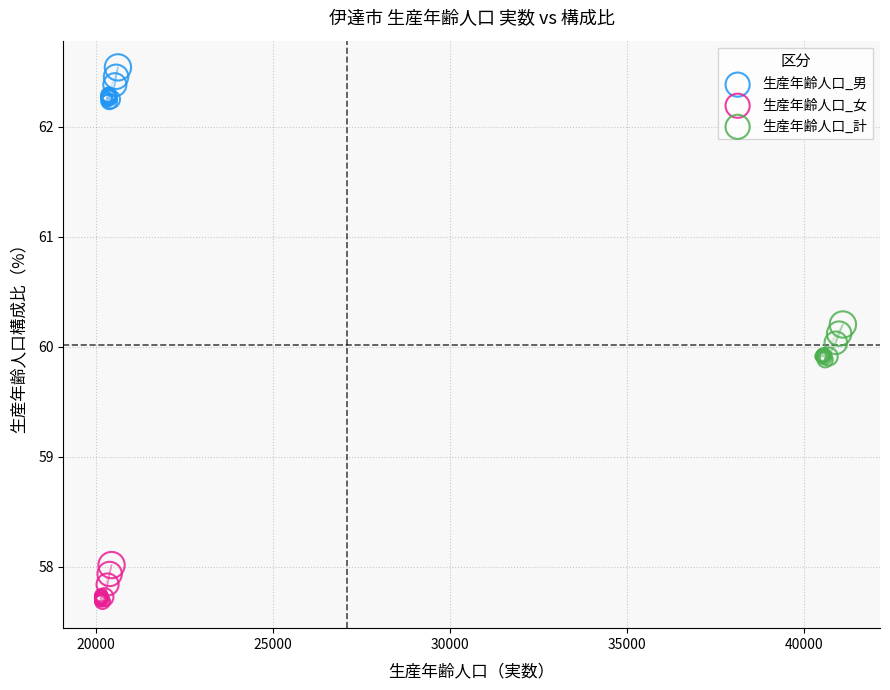

Which series has the largest Y range (max minus min)?

生産年齢人口_女